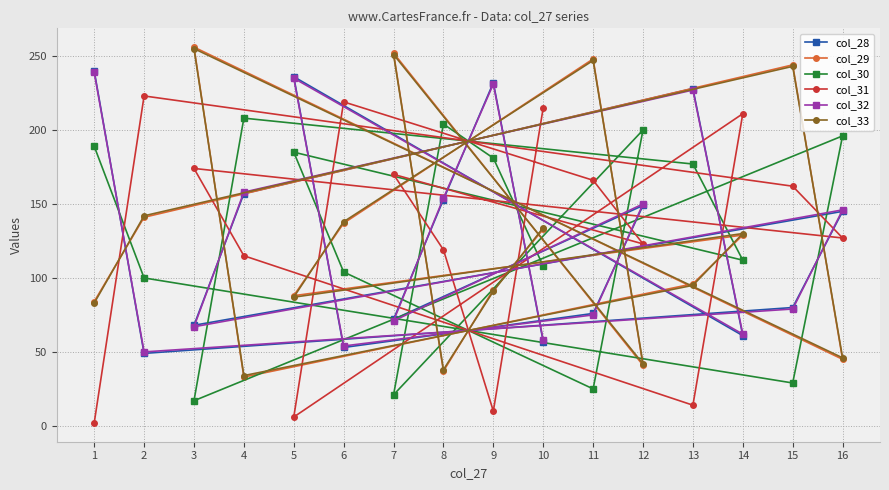

Between 11 and 12, which is larger?

12